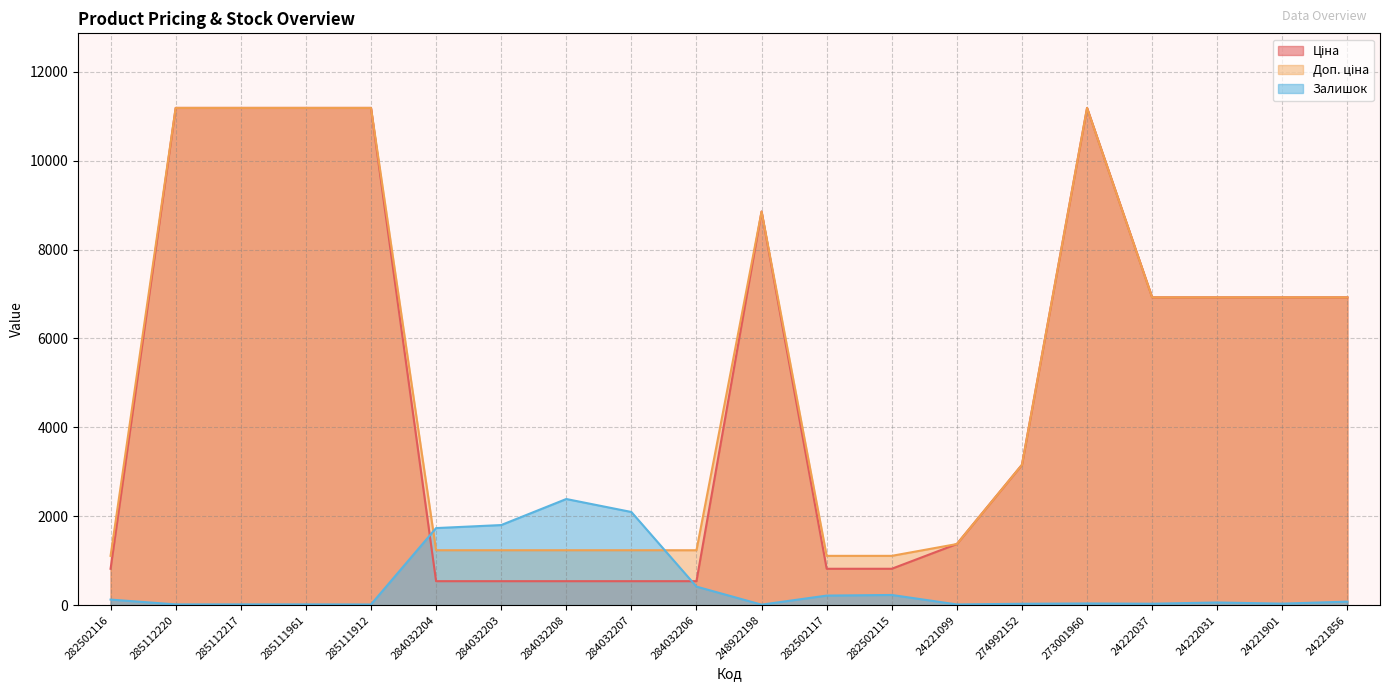

What position from the right is 282502116?

20